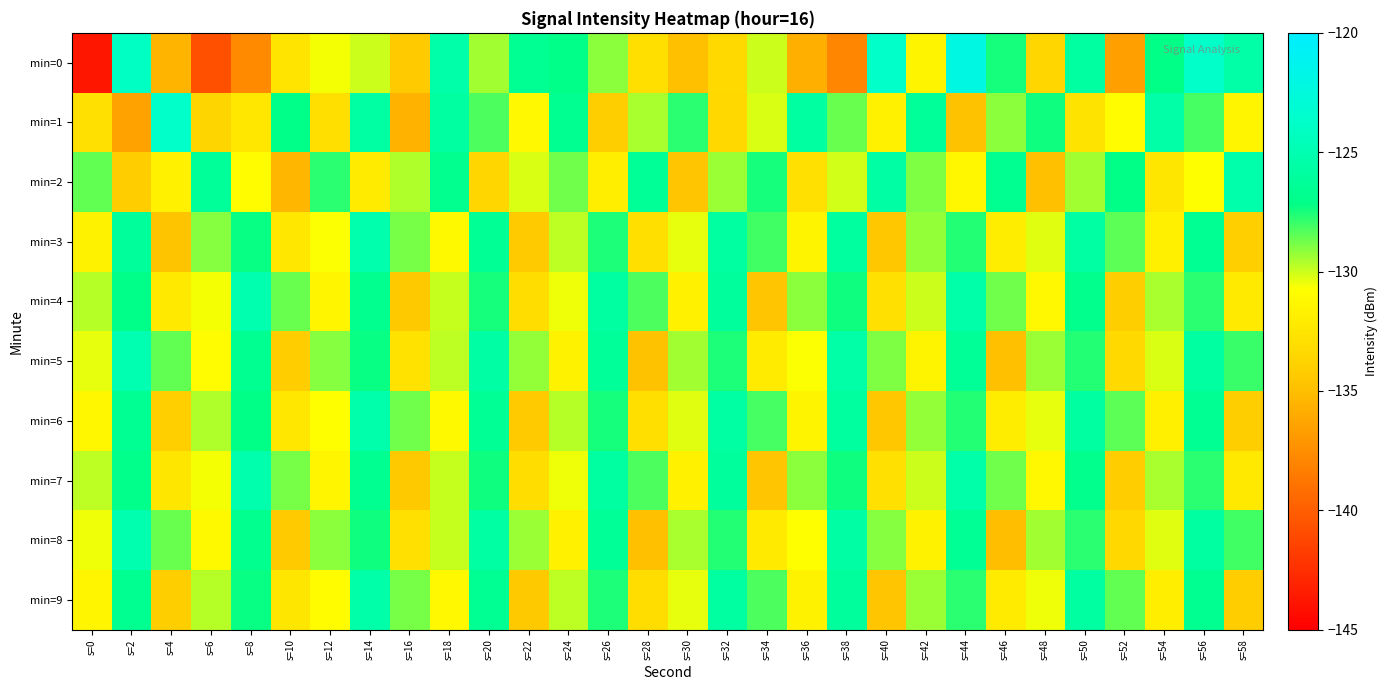

At s=42, list the series in order from smallest to largest.

min=8, min=0, min=5, min=4, min=7, min=9, min=3, min=6, min=2, min=1